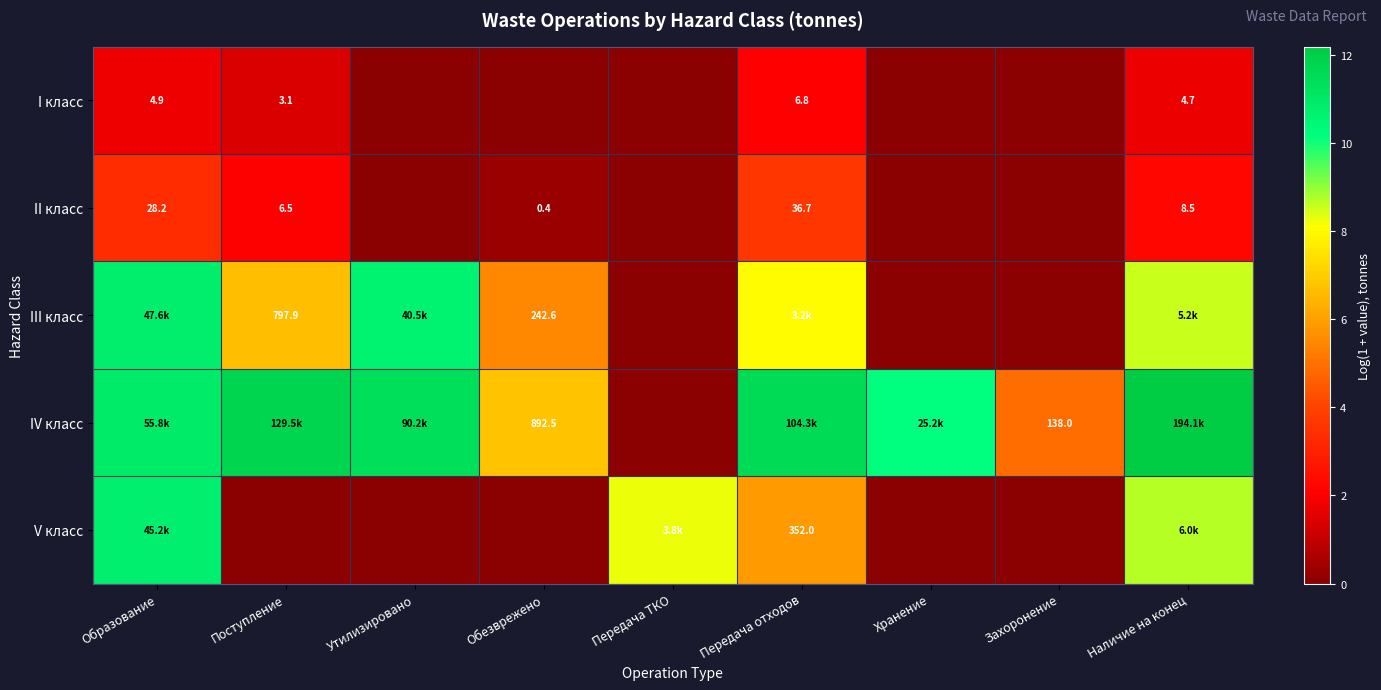

True or false: III класс has a value of 0.0 at Передача ТКО.

True